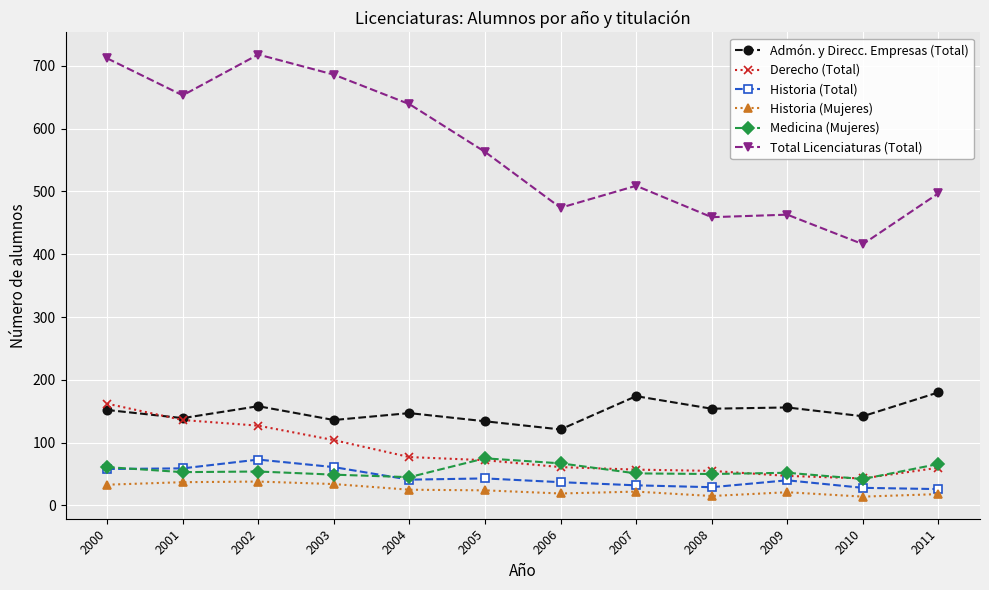

What is the value of the Historia (Total) point at the 6th from the left?

43